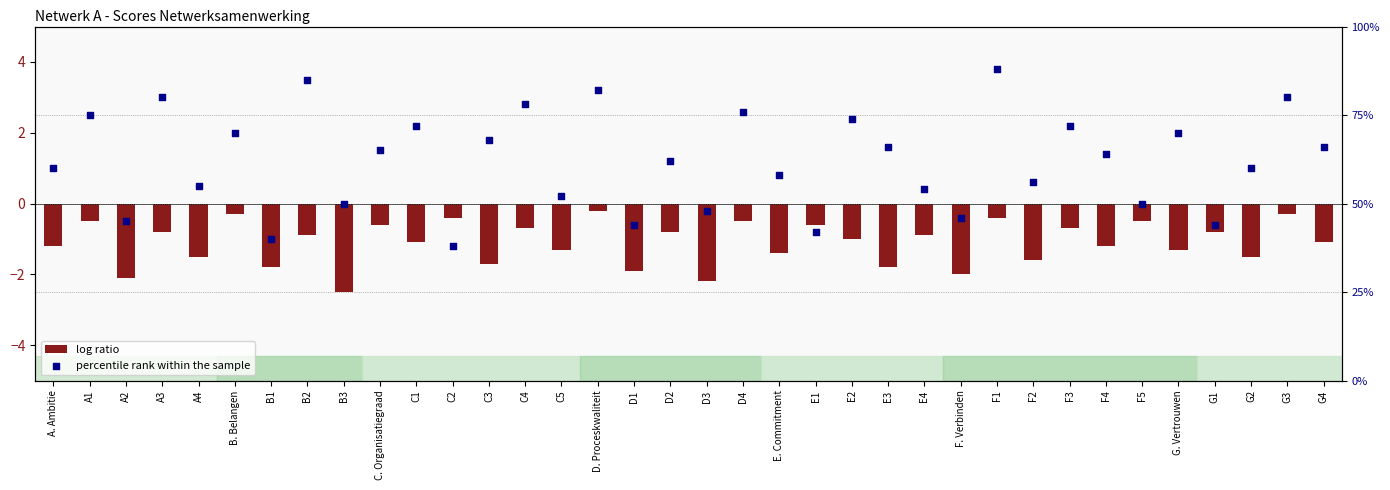

What is the total value across all series at E. Commitment?

56.6